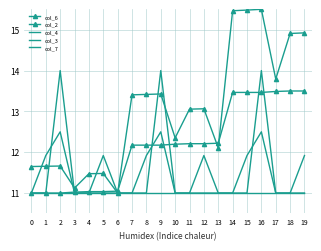

Read the col_3 value at 9.

12.5